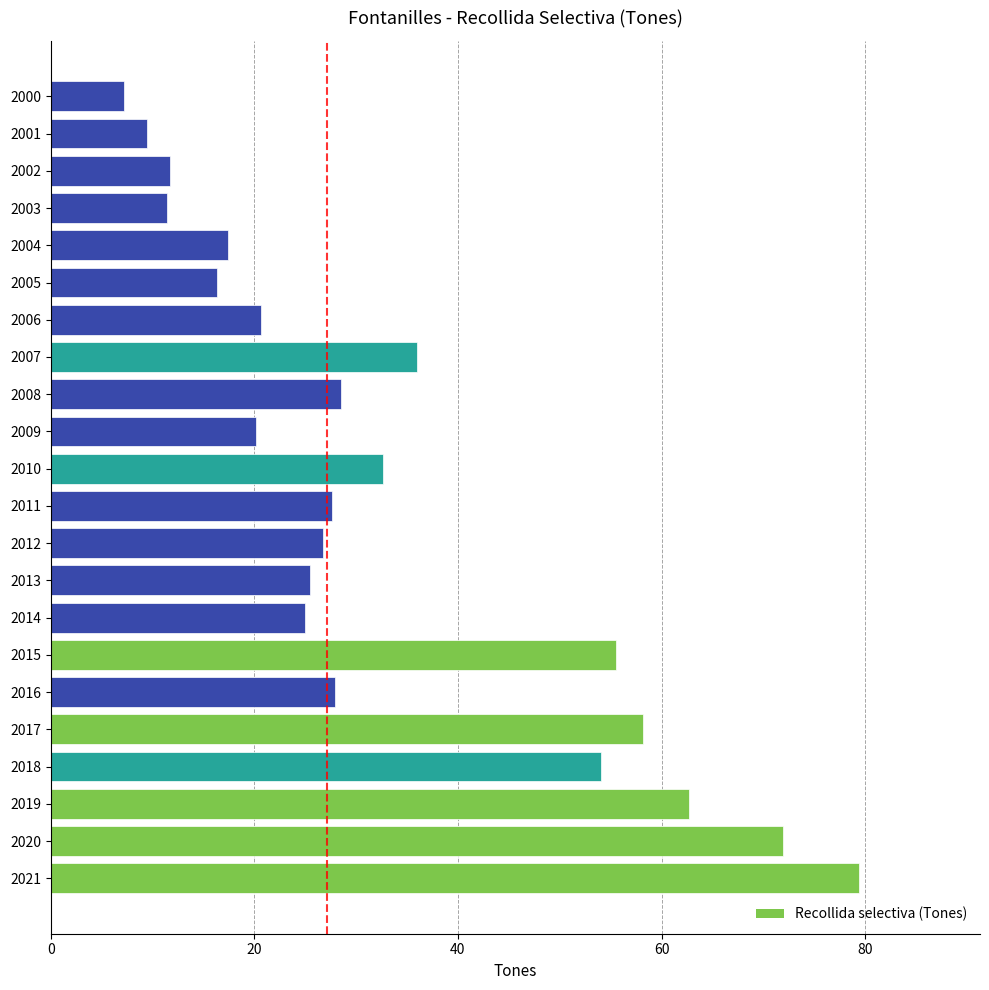

Where is the data nearest to the value 43?

2007